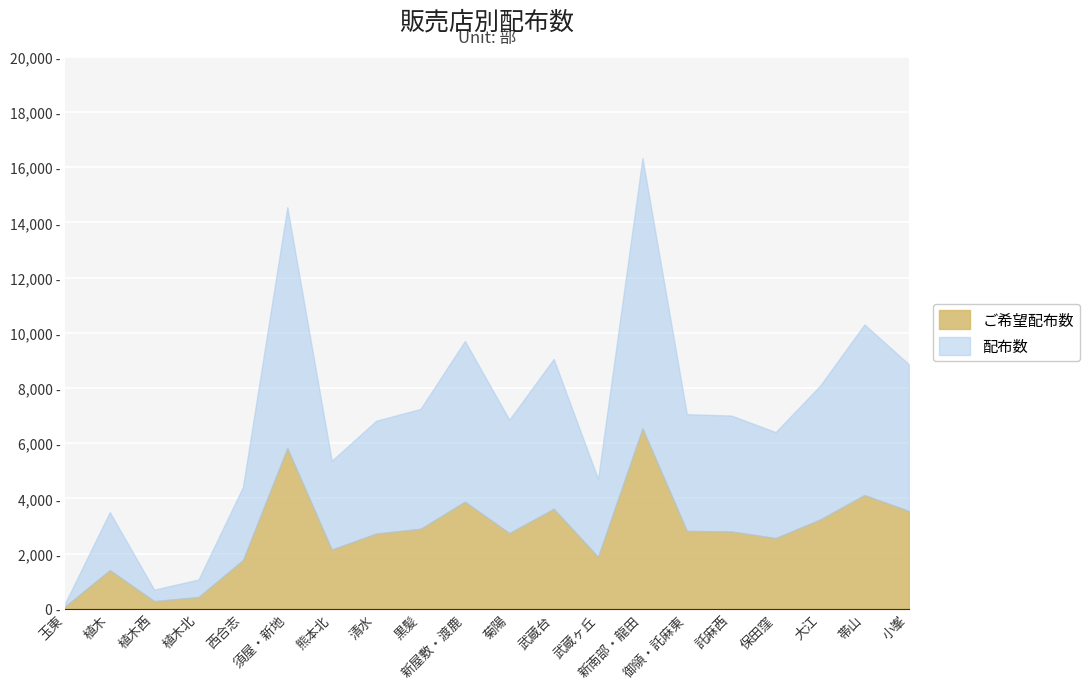

Is the value of 配布数 at 15 greater than the value of ご希望配布数 at 6?

Yes